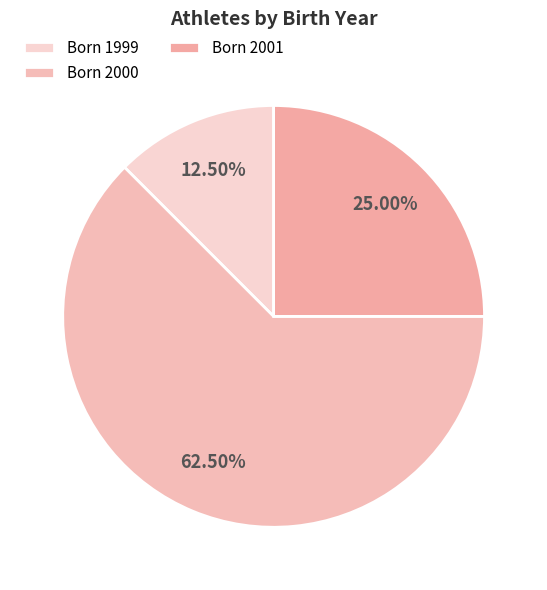

How many slices are in this pie chart?

3